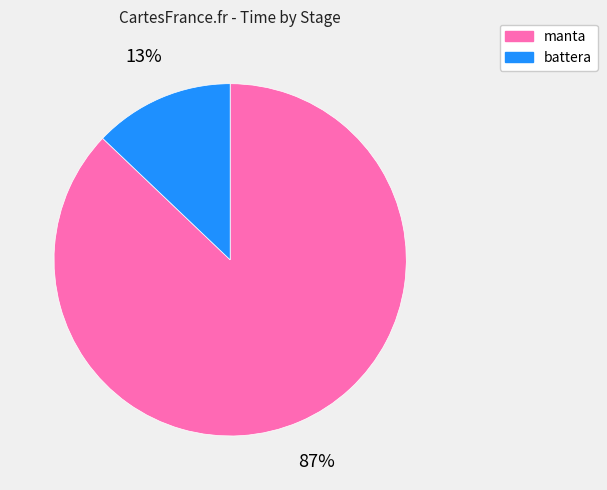

Which has a higher value, battera or manta?

manta